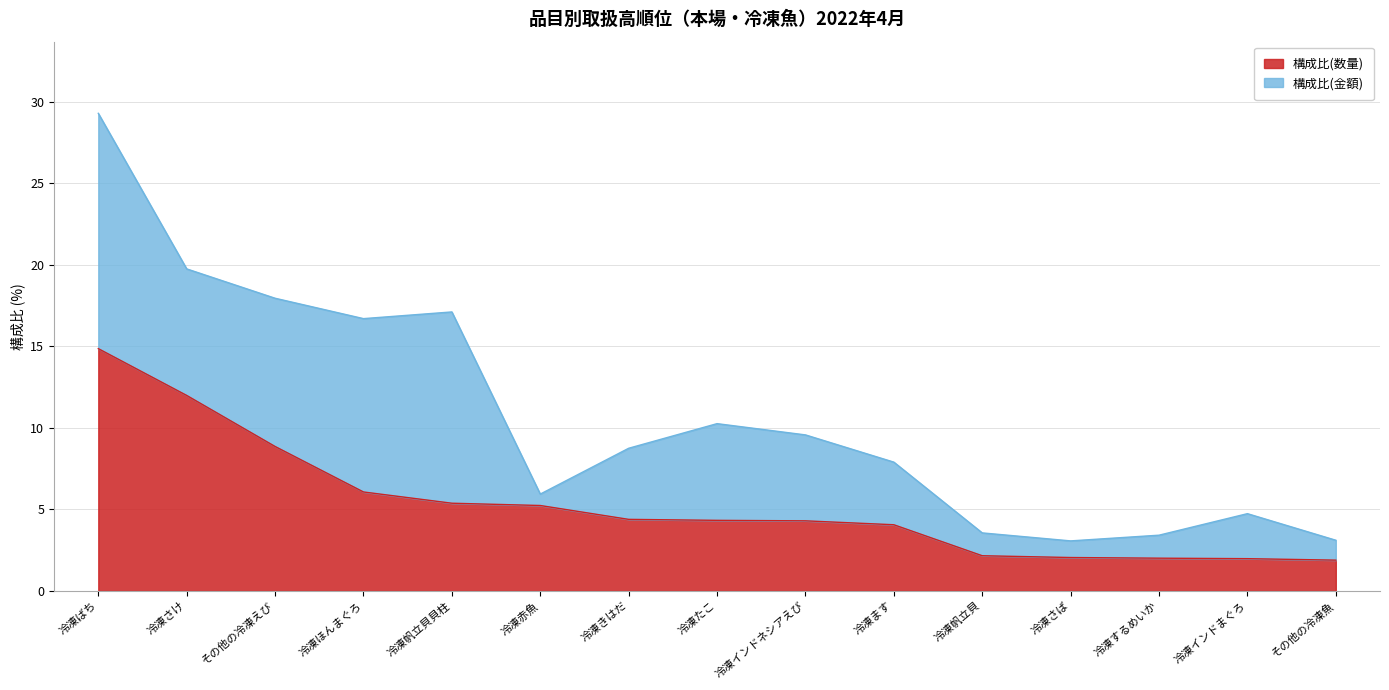

Where does the data first go above 4?

冷凍ばち